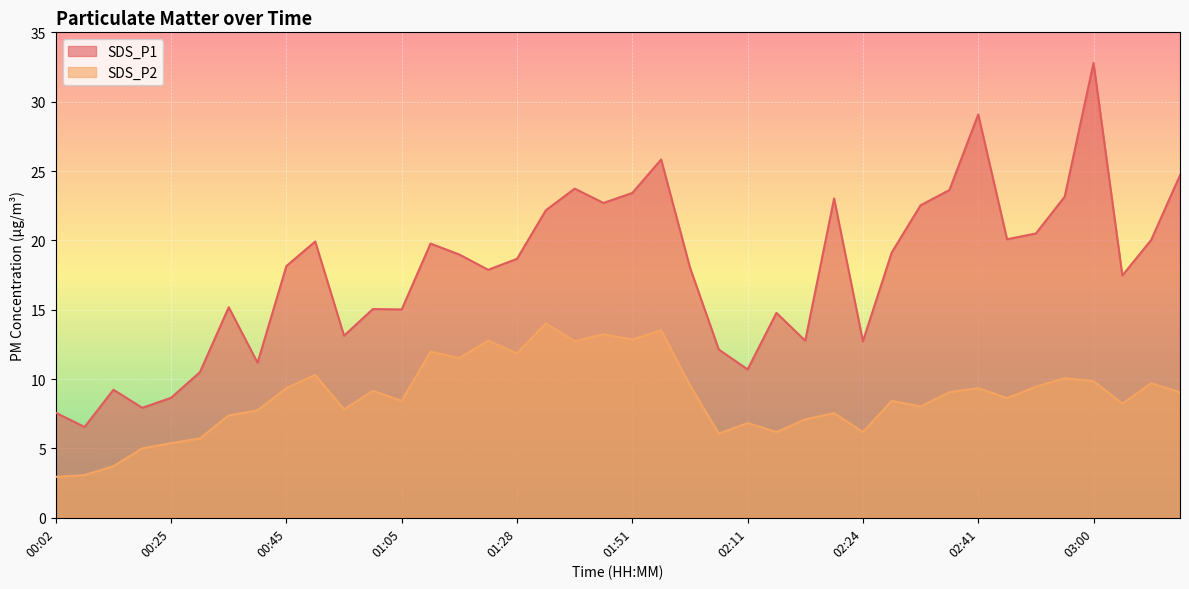

What are all the series names shown in the legend?

SDS_P1, SDS_P2